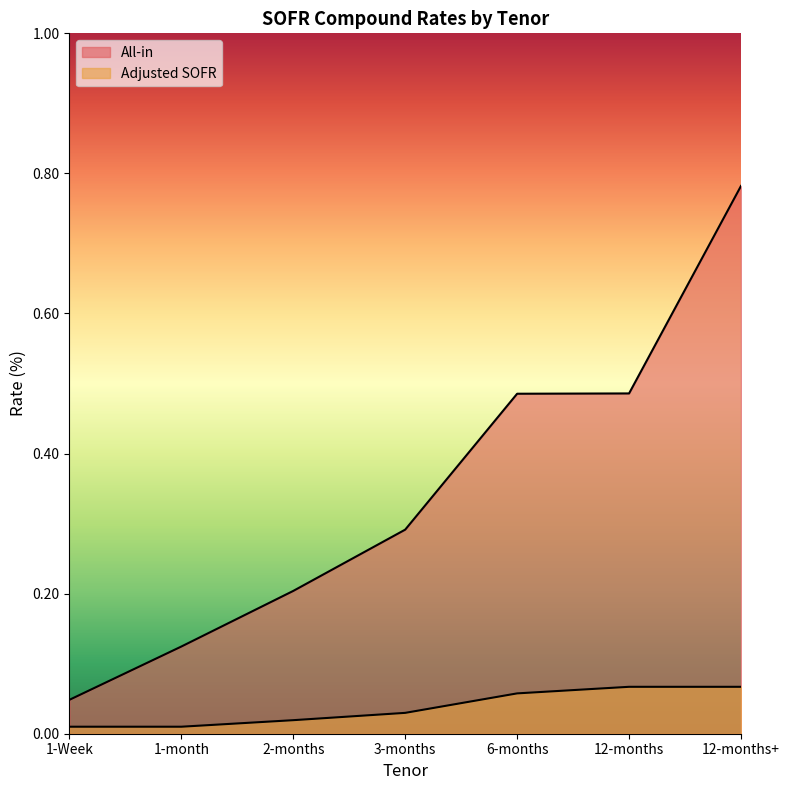

True or false: All-in and Adjusted SOFR cross at least once.

False